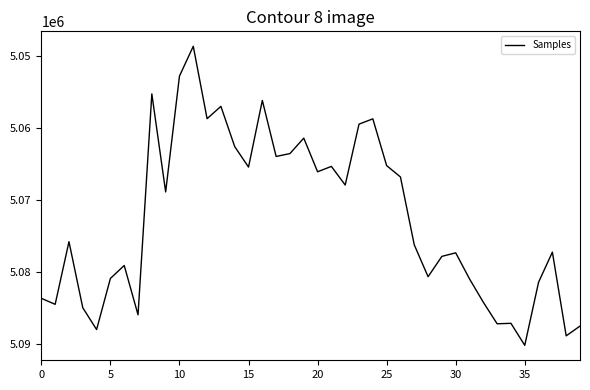

What is the minimum value shown in the chart?

5048722